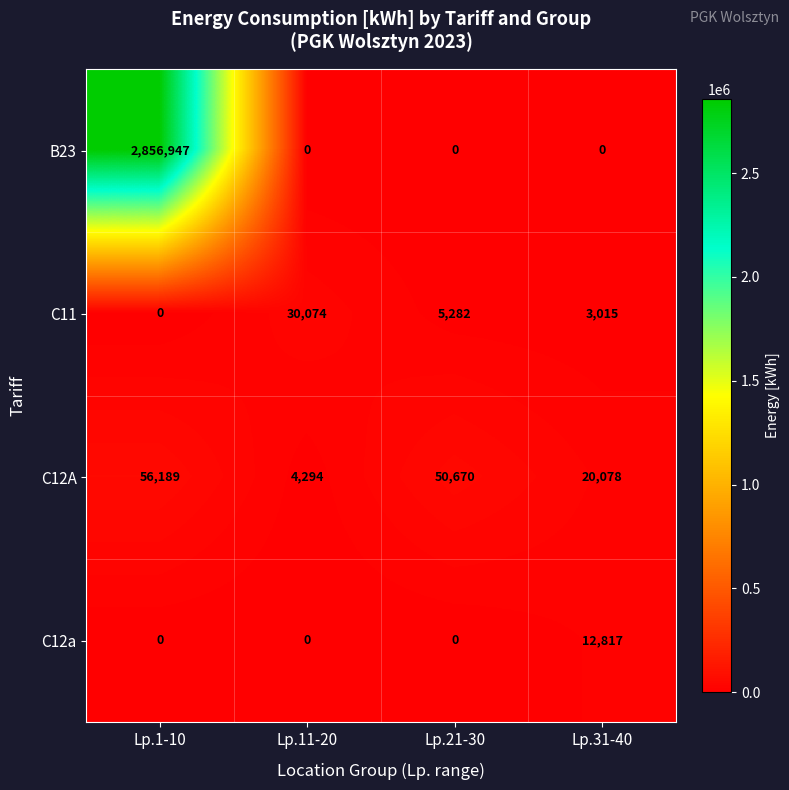

True or false: C12a has a value of 0 at Lp.11-20.

True